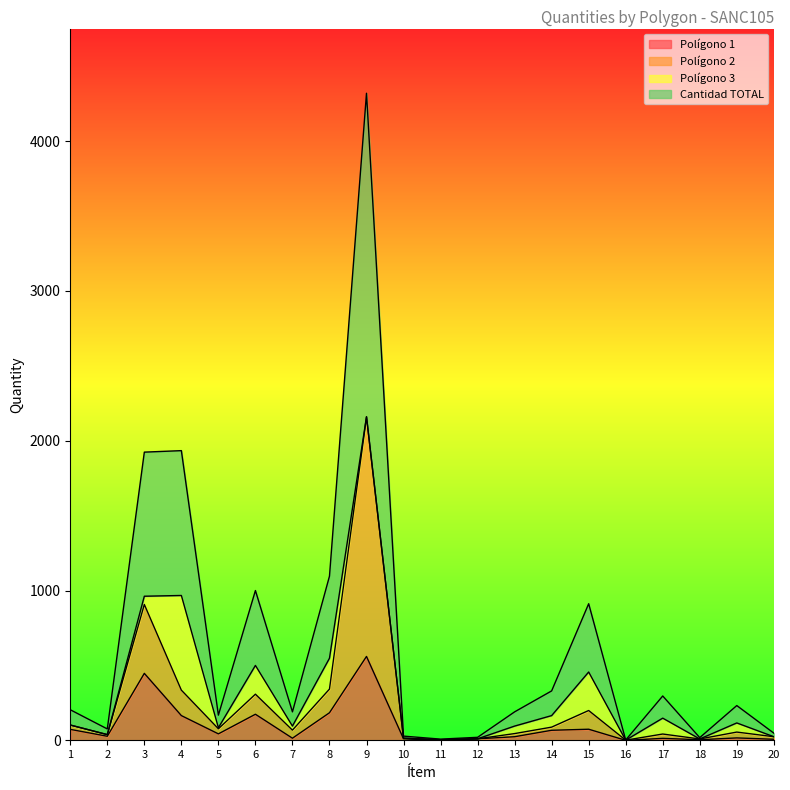

How many categories are shown in the chart?

20